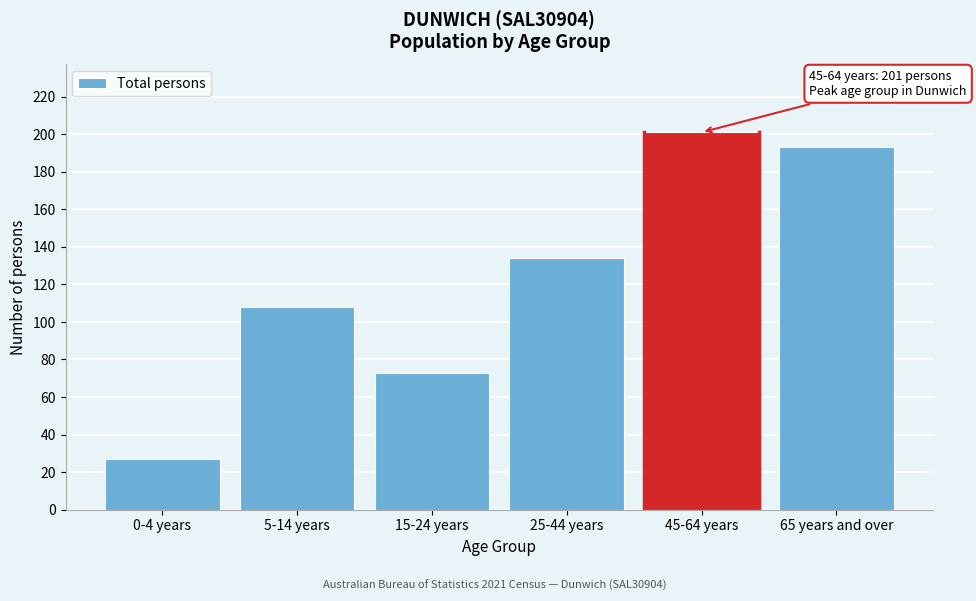

Reading left to right, what are all the values shown in this chart?

0-4 years=27	5-14 years=108	15-24 years=73	25-44 years=134	45-64 years=201	65 years and over=193